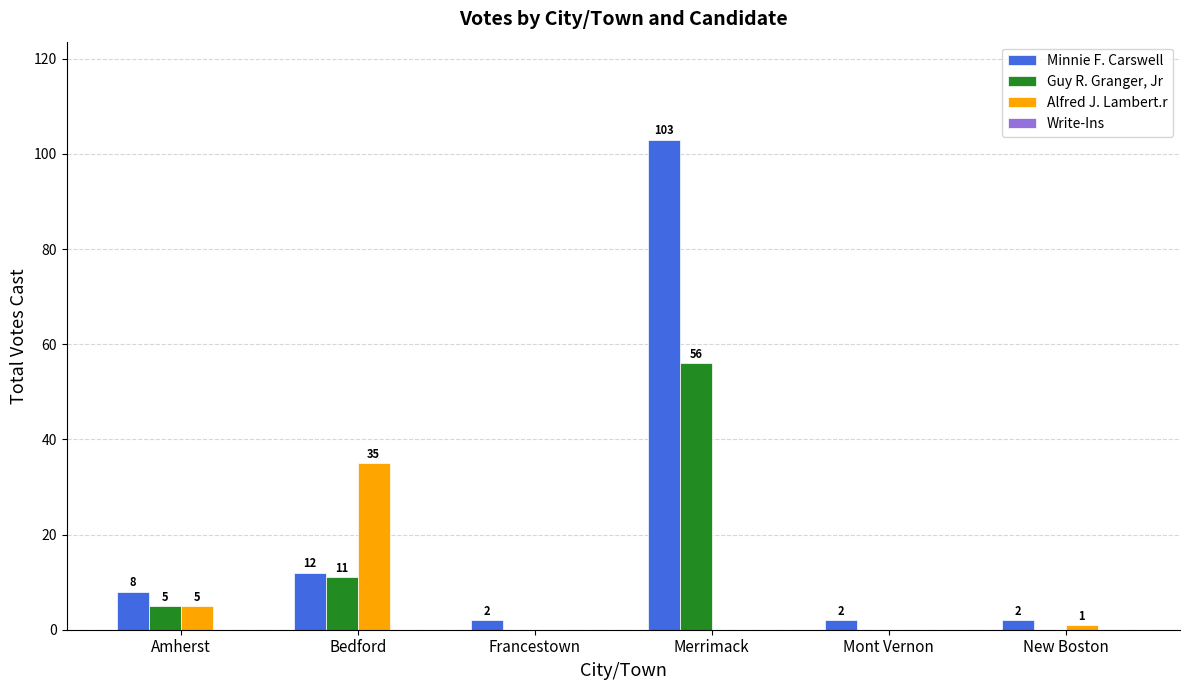

True or false: Alfred J. Lambert.r has a value of -14 at Francestown.

False